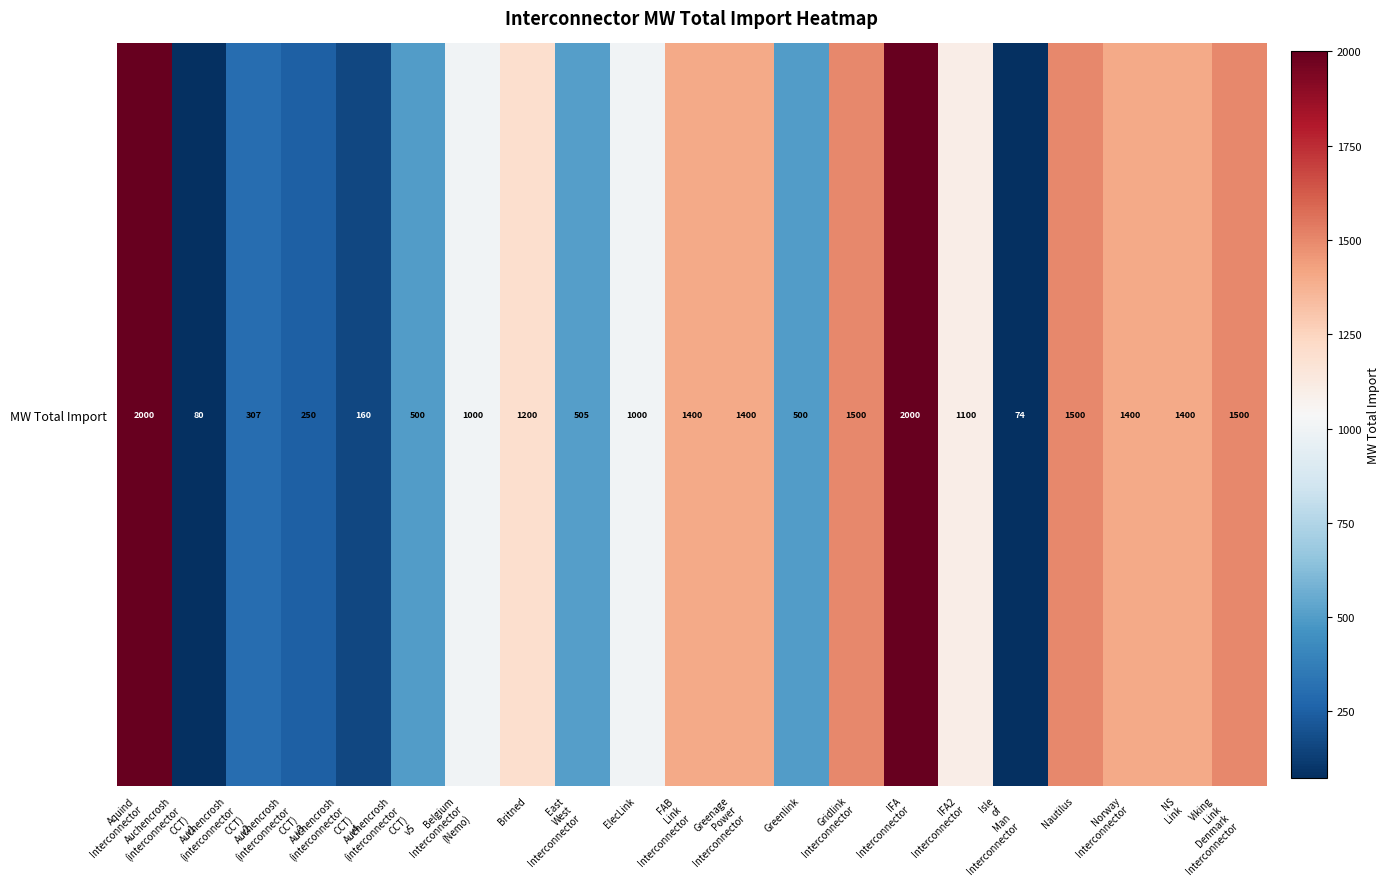

How many values are below 1100?

10